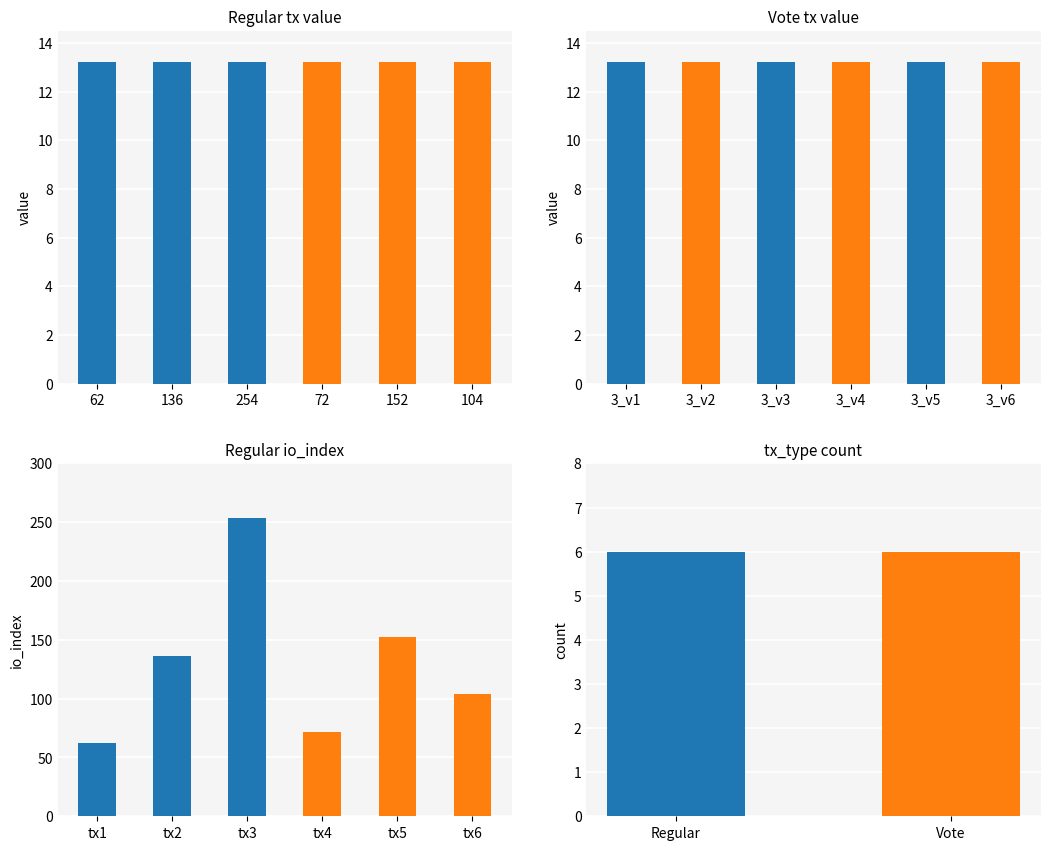

Between 136 and 254, which series saw the biggest shift?

Regular